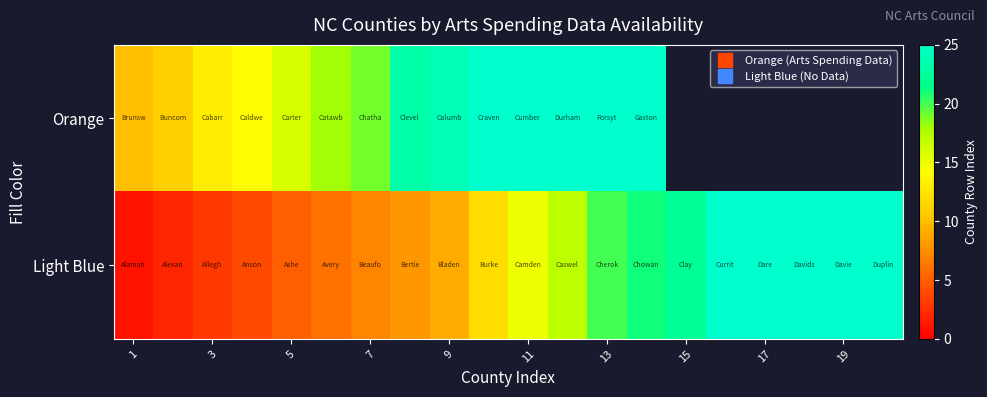

At which category does the chart reach its minimum across all series?

1